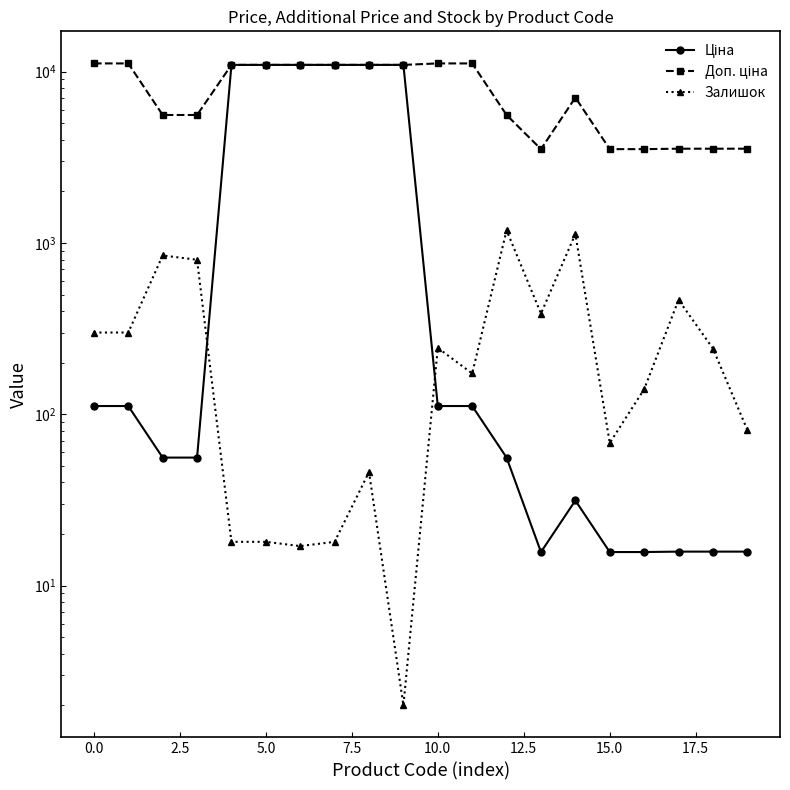

True or false: Ціна has more than 0 interior local peaks.

True